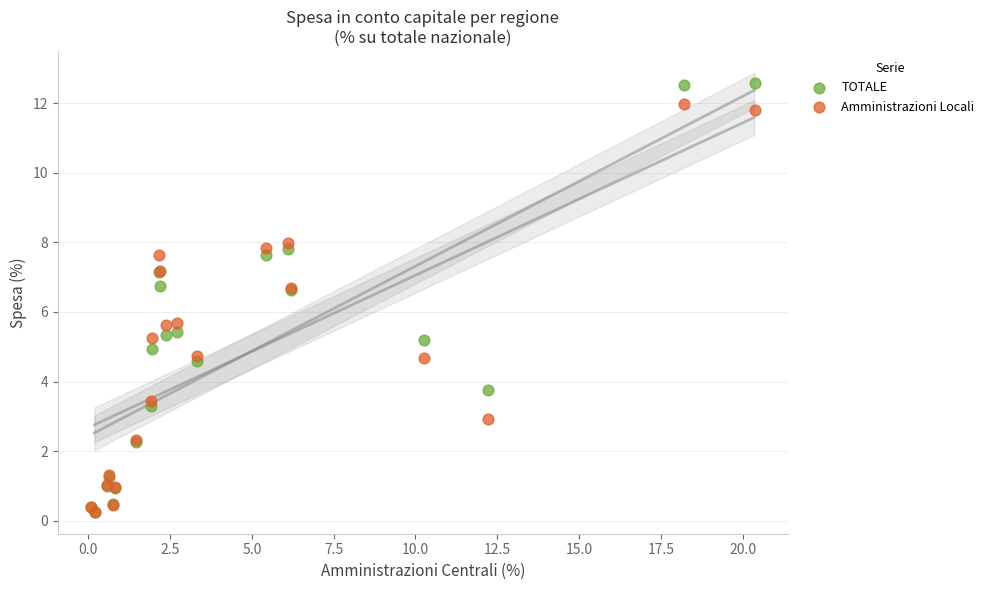

Which series has the largest Y range (max minus min)?

TOTALE